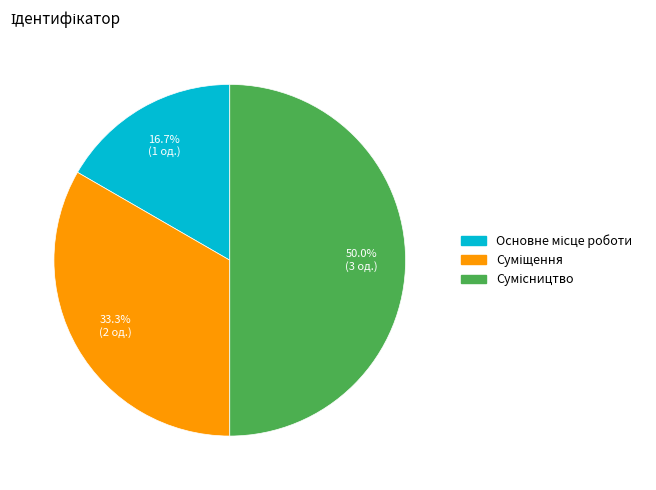

What is the largest slice in the pie chart?

Сумісництво